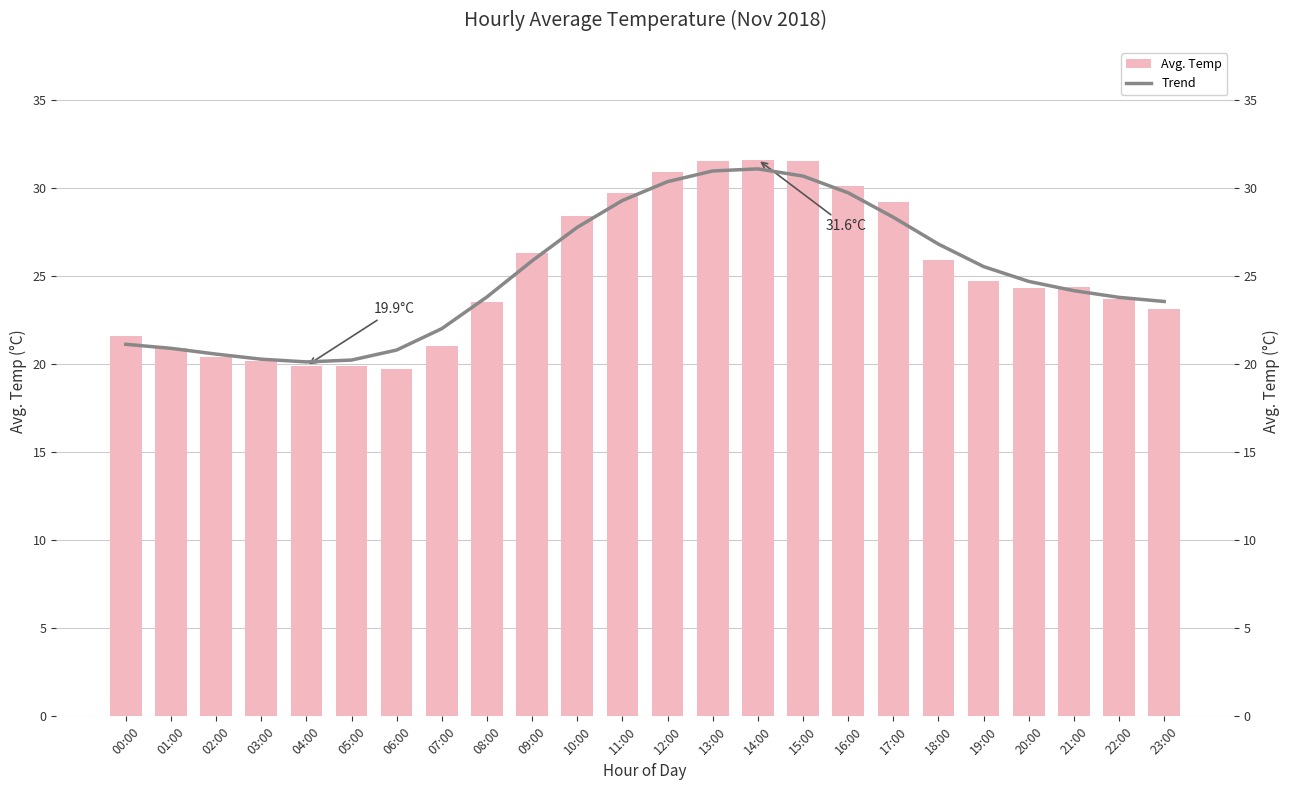

Count the number of data series in this chart.

2